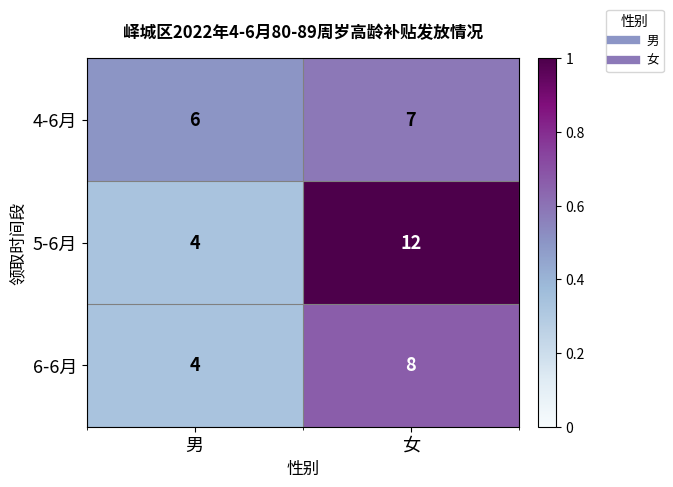

Reading left to right, what are all the values shown in this chart?

4-6月: 男=6	女=7
5-6月: 男=4	女=12
6-6月: 男=4	女=8